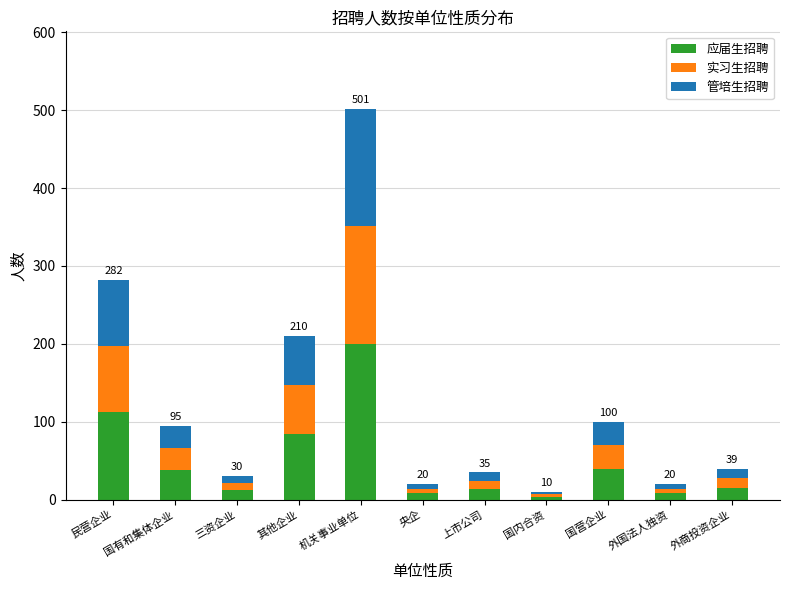

Is it true that 应届生招聘 equals 38.0 at 国有和集体企业?

True